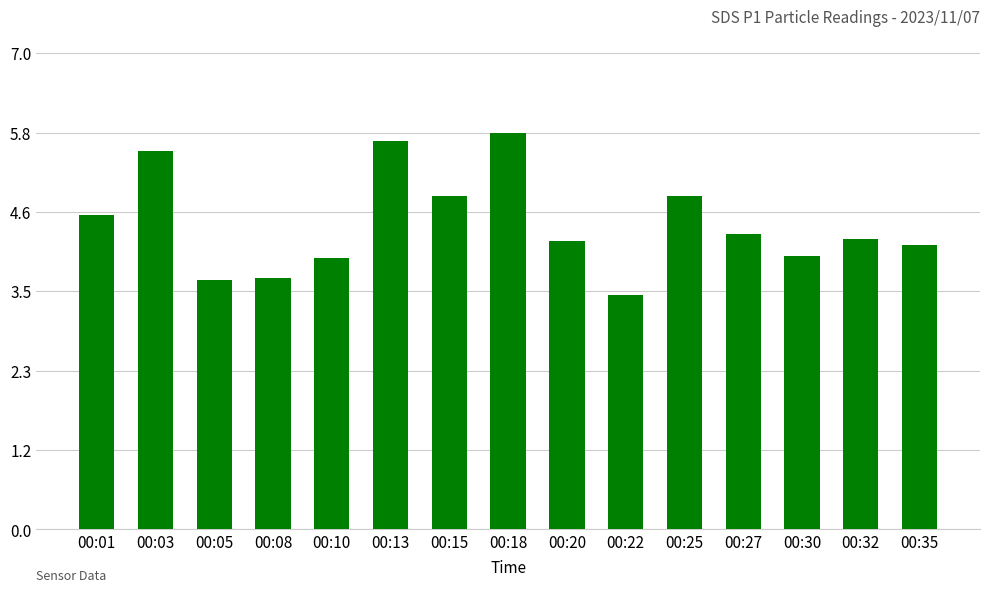

Count the number of categories in the chart.

15